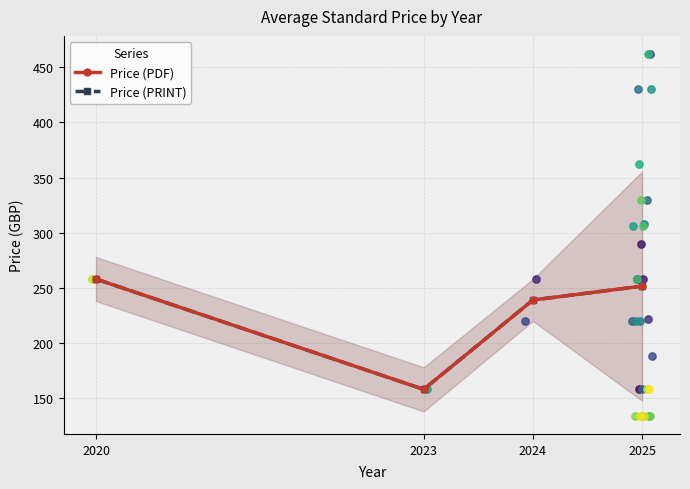

At how many categories does at least one series exceed 190?

3